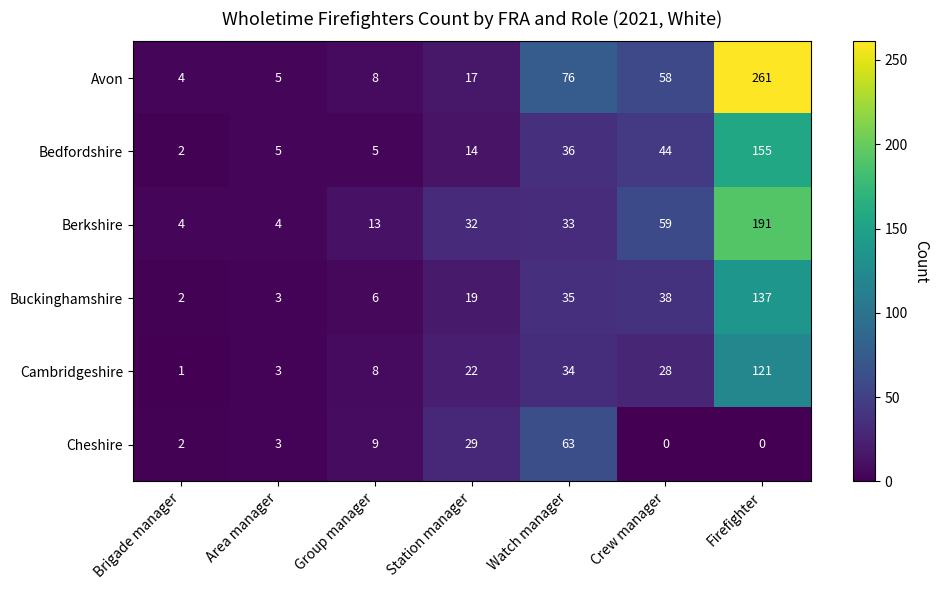

The Buckinghamshire series shows 137 at Firefighter. True or false?

True